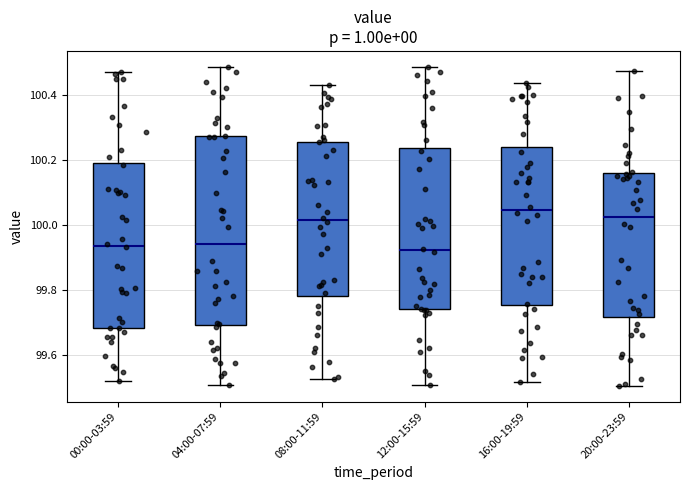

Reading left to right, read every box against the y-axis: the position of its median line, the range the box covers, and the ends of its whiskers. The values are not printed on the chart, so give them approximately, as read against the axis.

00:00-03:59: median 99.94, box 99.68 to 100.20, whiskers 99.52 to 100.46
04:00-07:59: median 99.94, box 99.70 to 100.28, whiskers 99.50 to 100.48
08:00-11:59: median 100.02, box 99.78 to 100.26, whiskers 99.52 to 100.42
12:00-15:59: median 99.92, box 99.74 to 100.24, whiskers 99.50 to 100.48
16:00-19:59: median 100.04, box 99.76 to 100.24, whiskers 99.52 to 100.44
20:00-23:59: median 100.02, box 99.72 to 100.16, whiskers 99.50 to 100.48